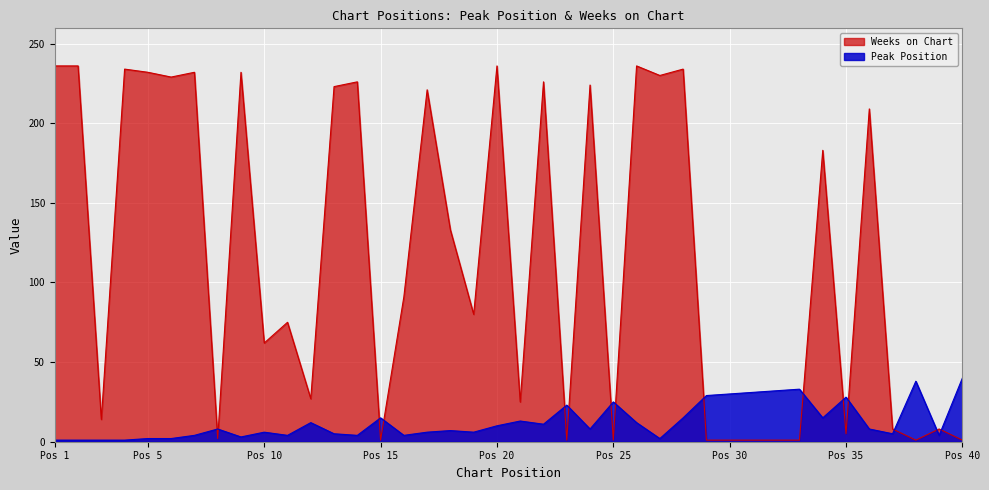

What is the spread (max minus min) of values at 8?

6